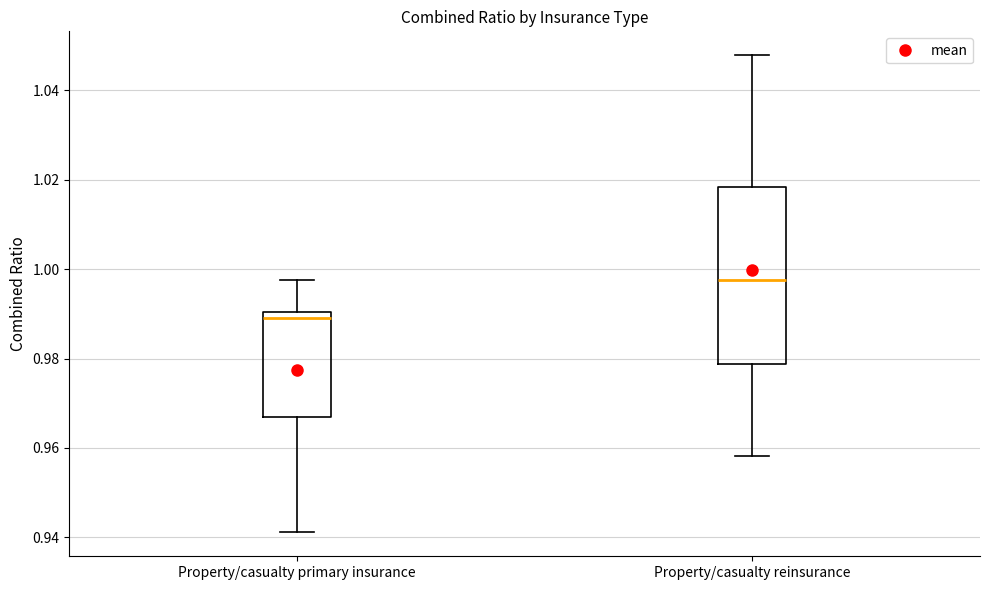

Which box's median line is the highest?

Property/casualty reinsurance